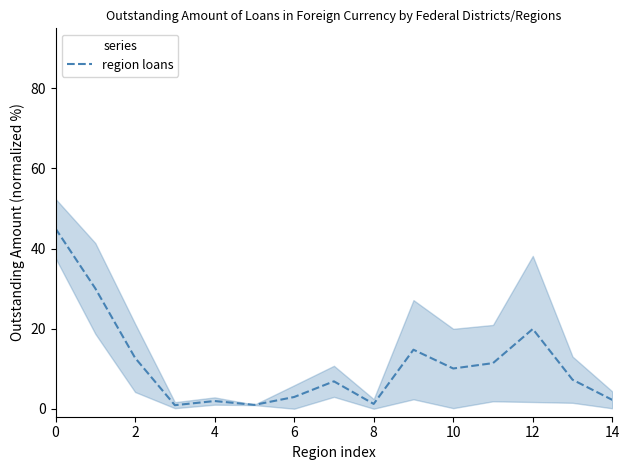

At which label is the value closest to 22?

12